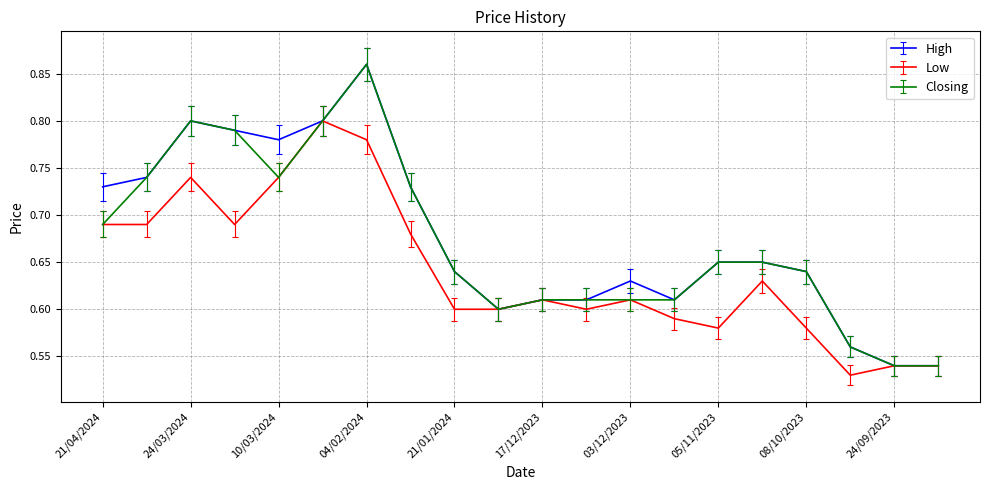

How many Low values are between 0 and 1?

20